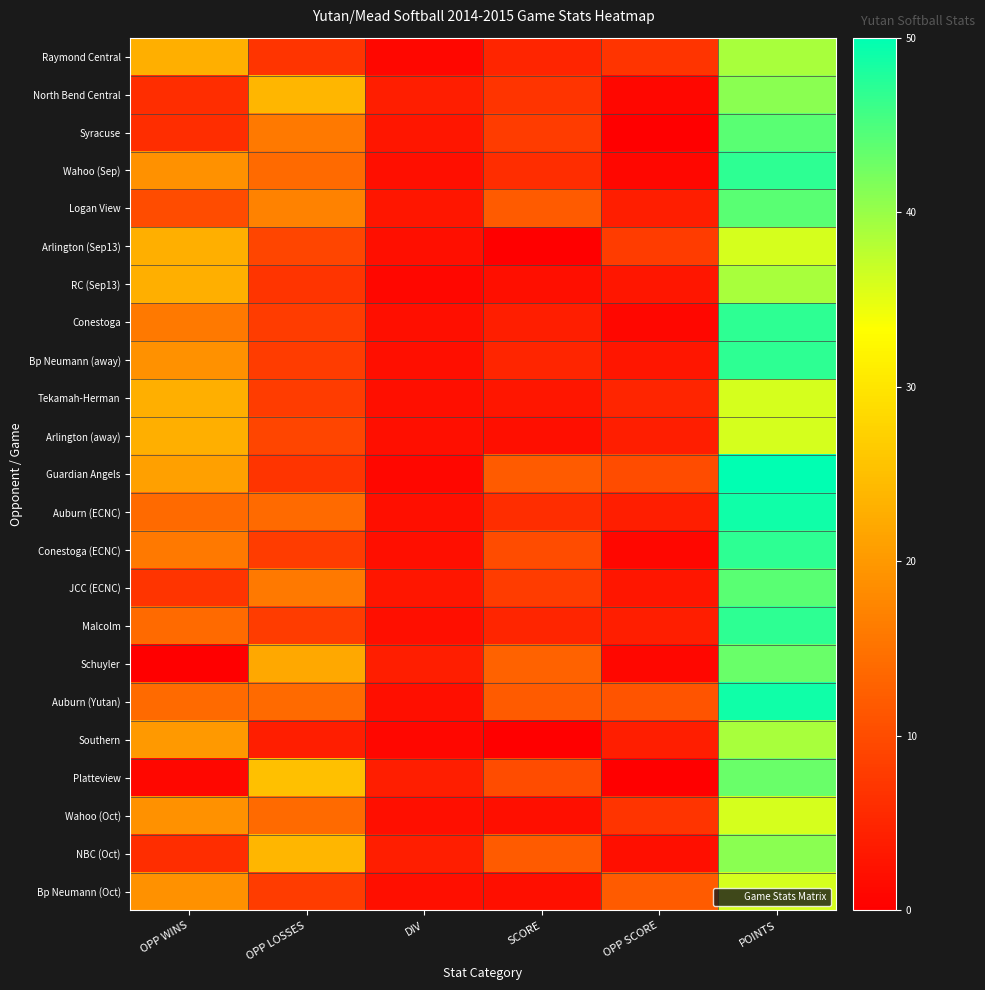

Reading left to right, transcribe all the data shown in this chart.

Raymond Central: OPP WINS=23	OPP LOSSES=7	DIV=1	SCORE=5	OPP SCORE=7	POINTS=39
North Bend Central: OPP WINS=6	OPP LOSSES=24	DIV=4	SCORE=7	OPP SCORE=1	POINTS=41
Syracuse: OPP WINS=6	OPP LOSSES=16	DIV=3	SCORE=8	OPP SCORE=0	POINTS=44
Wahoo (Sep): OPP WINS=19	OPP LOSSES=14	DIV=2	SCORE=6	OPP SCORE=1	POINTS=47
Logan View: OPP WINS=10	OPP LOSSES=17	DIV=3	SCORE=12	OPP SCORE=4	POINTS=44
Arlington (Sep13): OPP WINS=23	OPP LOSSES=9	DIV=2	SCORE=0	OPP SCORE=8	POINTS=36
RC (Sep13): OPP WINS=23	OPP LOSSES=7	DIV=1	SCORE=2	OPP SCORE=3	POINTS=39
Conestoga: OPP WINS=16	OPP LOSSES=8	DIV=2	SCORE=4	OPP SCORE=1	POINTS=47
Bp Neumann (away): OPP WINS=19	OPP LOSSES=8	DIV=2	SCORE=5	OPP SCORE=3	POINTS=47
Tekamah-Herman: OPP WINS=23	OPP LOSSES=8	DIV=2	SCORE=3	OPP SCORE=5	POINTS=36
Arlington (away): OPP WINS=23	OPP LOSSES=9	DIV=2	SCORE=2	OPP SCORE=4	POINTS=36
Guardian Angels: OPP WINS=21	OPP LOSSES=7	DIV=1	SCORE=12	OPP SCORE=10	POINTS=50
Auburn (ECNC): OPP WINS=14	OPP LOSSES=14	DIV=2	SCORE=6	OPP SCORE=4	POINTS=49
Conestoga (ECNC): OPP WINS=16	OPP LOSSES=8	DIV=2	SCORE=10	OPP SCORE=1	POINTS=47
JCC (ECNC): OPP WINS=7	OPP LOSSES=16	DIV=3	SCORE=8	OPP SCORE=3	POINTS=44
Malcolm: OPP WINS=14	OPP LOSSES=8	DIV=2	SCORE=5	OPP SCORE=4	POINTS=47
Schuyler: OPP WINS=0	OPP LOSSES=22	DIV=4	SCORE=13	OPP SCORE=1	POINTS=43
Auburn (Yutan): OPP WINS=14	OPP LOSSES=14	DIV=2	SCORE=12	OPP SCORE=11	POINTS=49
Southern: OPP WINS=20	OPP LOSSES=4	DIV=1	SCORE=0	OPP SCORE=4	POINTS=39
Platteview: OPP WINS=1	OPP LOSSES=25	DIV=4	SCORE=10	OPP SCORE=0	POINTS=43
Wahoo (Oct): OPP WINS=19	OPP LOSSES=14	DIV=2	SCORE=2	OPP SCORE=7	POINTS=36
NBC (Oct): OPP WINS=6	OPP LOSSES=24	DIV=4	SCORE=12	OPP SCORE=2	POINTS=41
Bp Neumann (Oct): OPP WINS=19	OPP LOSSES=8	DIV=2	SCORE=2	OPP SCORE=12	POINTS=36